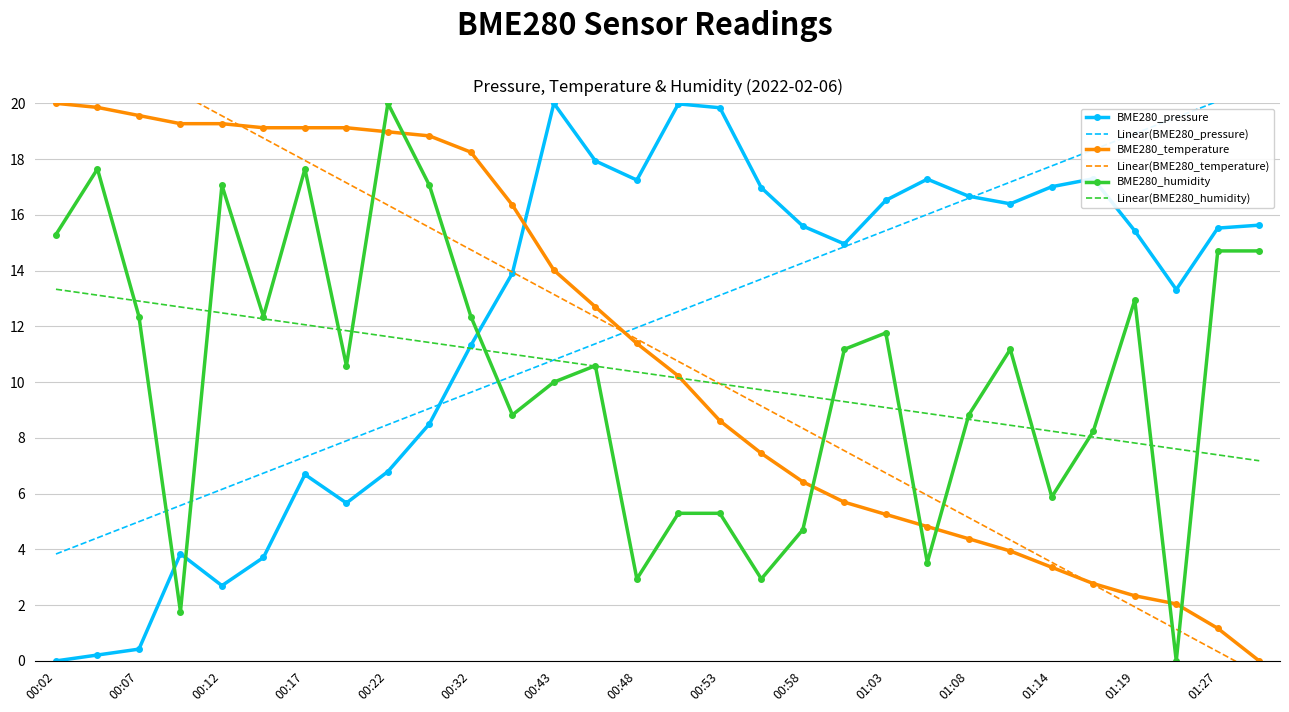

How many values in the BME280_temperature series exceed 11?

15